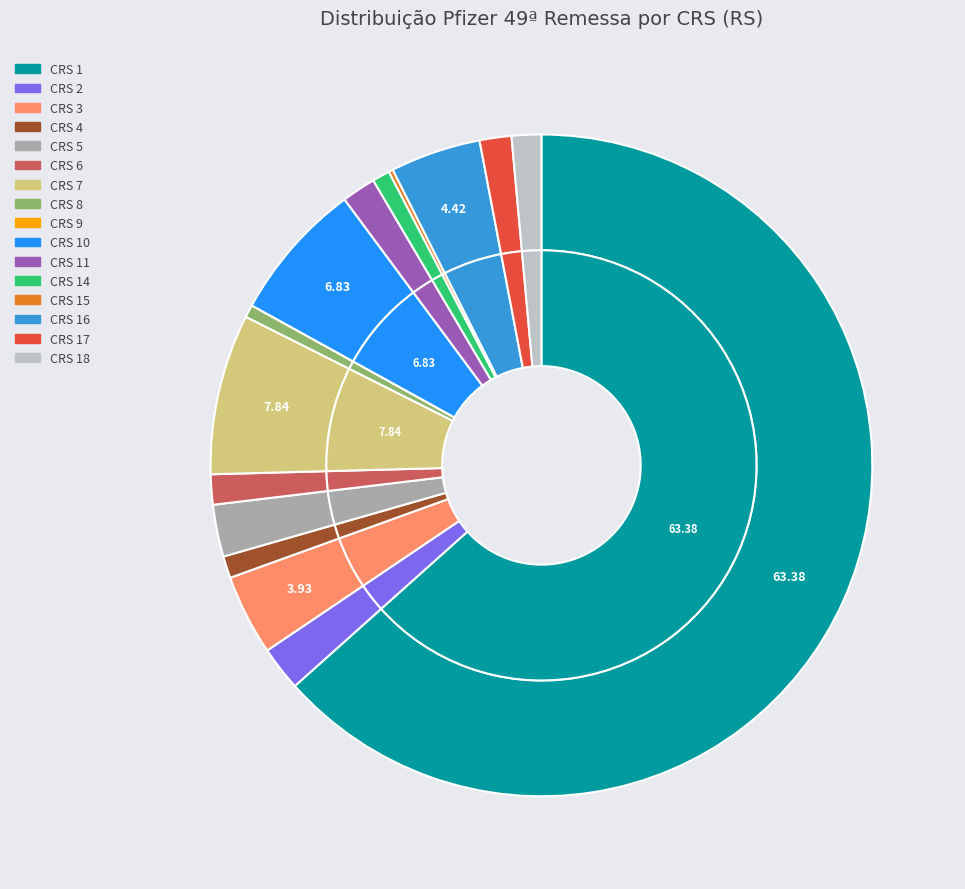

True or false: CRS 4 accounts for 1% of the total.

True